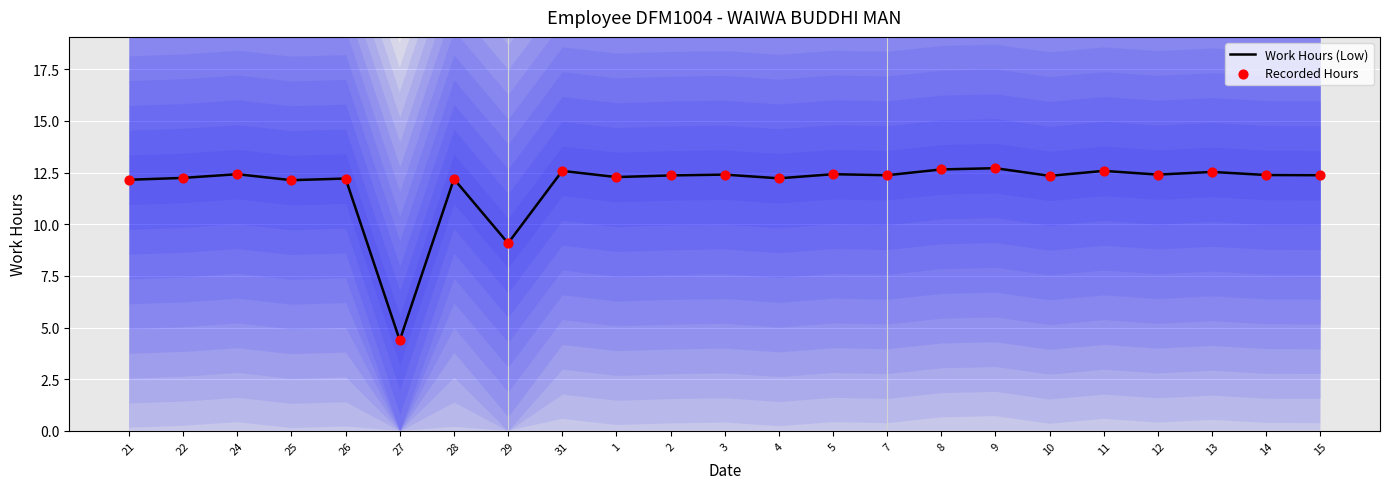

Which series has the largest total across all categories?

Work Hours (Low)